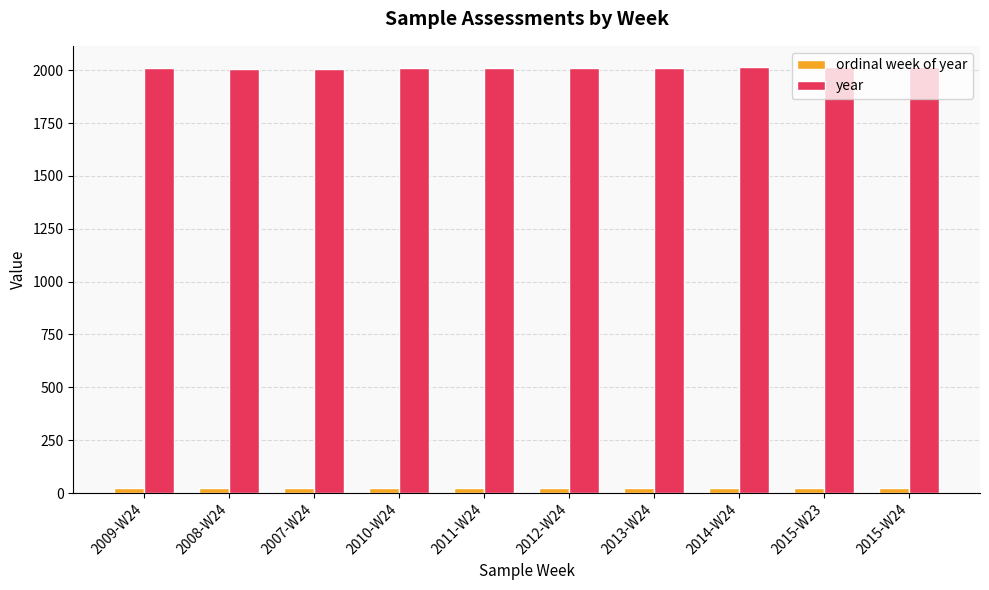

How many bars are there in each group?

2